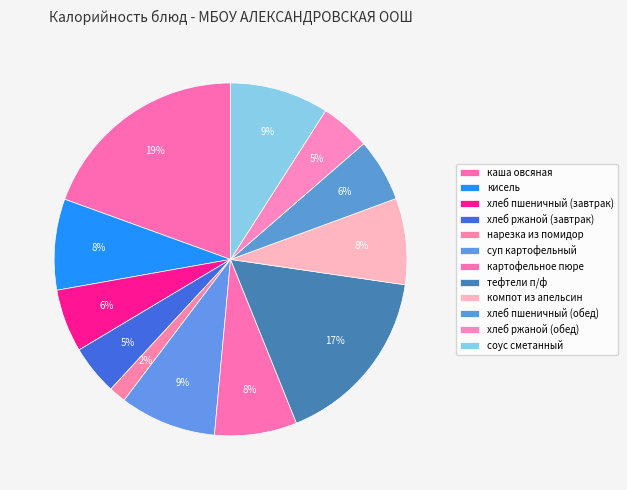

Is there any slice that represents more than half of the pie?

No